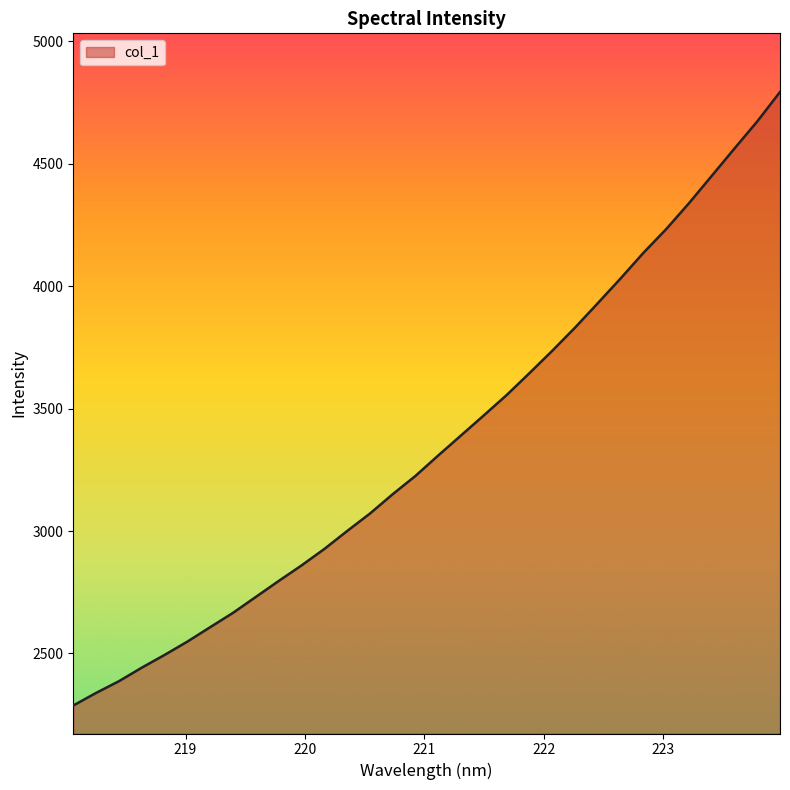

What is the difference between the maximum and minimum values?

2506.4